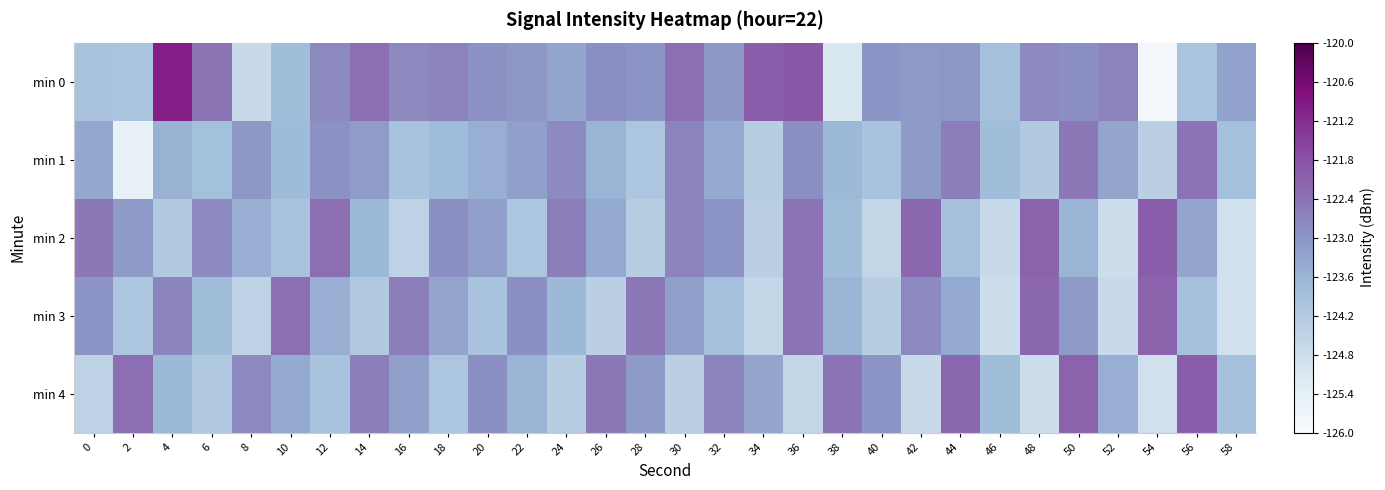

Reading left to right, extract all data points from this chart.

min 0: 0=-124.0	2=-124.0	4=-121.0	6=-122.4	8=-124.7	10=-123.8	12=-122.8	14=-122.3	16=-122.8	18=-122.7	20=-122.9	22=-123.1	24=-123.3	26=-122.9	28=-123.0	30=-122.4	32=-123.1	34=-122.0	36=-121.9	38=-125.1	40=-123.0	42=-123.1	44=-123.0	46=-123.9	48=-122.8	50=-122.9	52=-122.7	54=-125.8	56=-124.0	58=-123.2
min 1: 0=-123.3	2=-125.5	4=-123.6	6=-123.9	8=-123.1	10=-123.8	12=-122.9	14=-123.1	16=-124.0	18=-123.8	20=-123.5	22=-123.2	24=-122.8	26=-123.6	28=-124.1	30=-122.7	32=-123.4	34=-124.3	36=-122.9	38=-123.7	40=-124.0	42=-123.1	44=-122.6	46=-123.8	48=-124.2	50=-122.5	52=-123.3	54=-124.4	56=-122.4	58=-123.9
min 2: 0=-122.5	2=-123.1	4=-124.2	6=-122.8	8=-123.5	10=-124.0	12=-122.3	14=-123.7	16=-124.5	18=-122.9	20=-123.2	22=-124.1	24=-122.6	26=-123.4	28=-124.3	30=-122.7	32=-123.0	34=-124.4	36=-122.4	38=-123.8	40=-124.6	42=-122.2	44=-123.9	46=-124.7	48=-122.1	50=-123.6	52=-124.8	54=-122.0	56=-123.3	58=-124.9
min 3: 0=-123.0	2=-124.1	4=-122.7	6=-123.8	8=-124.5	10=-122.3	12=-123.5	14=-124.2	16=-122.6	18=-123.3	20=-124.0	22=-122.9	24=-123.7	26=-124.4	28=-122.5	30=-123.2	32=-123.9	34=-124.6	36=-122.4	38=-123.6	40=-124.3	42=-122.8	44=-123.4	46=-124.8	48=-122.2	50=-123.1	52=-124.7	54=-122.1	56=-123.9	58=-124.9
min 4: 0=-124.5	2=-122.3	4=-123.7	6=-124.2	8=-122.8	10=-123.4	12=-124.0	14=-122.6	16=-123.2	18=-124.1	20=-122.9	22=-123.6	24=-124.3	26=-122.5	28=-123.1	30=-124.4	32=-122.7	34=-123.3	36=-124.6	38=-122.4	40=-123.0	42=-124.7	44=-122.2	46=-123.8	48=-124.8	50=-122.1	52=-123.5	54=-124.9	56=-122.0	58=-123.9